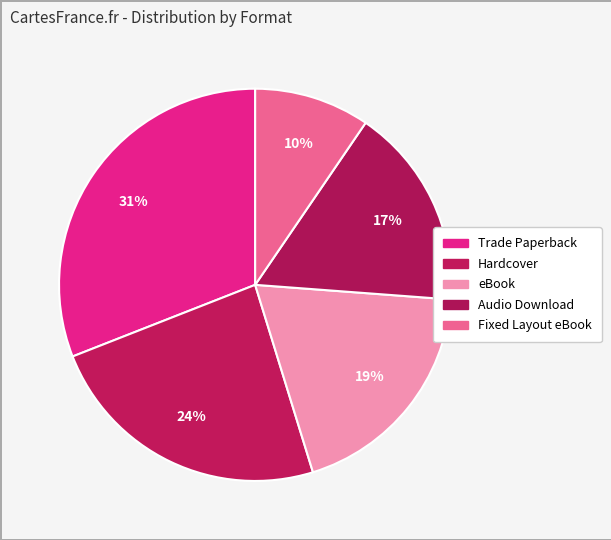

Combined, do eBook and Fixed Layout eBook account for over 50%?

No